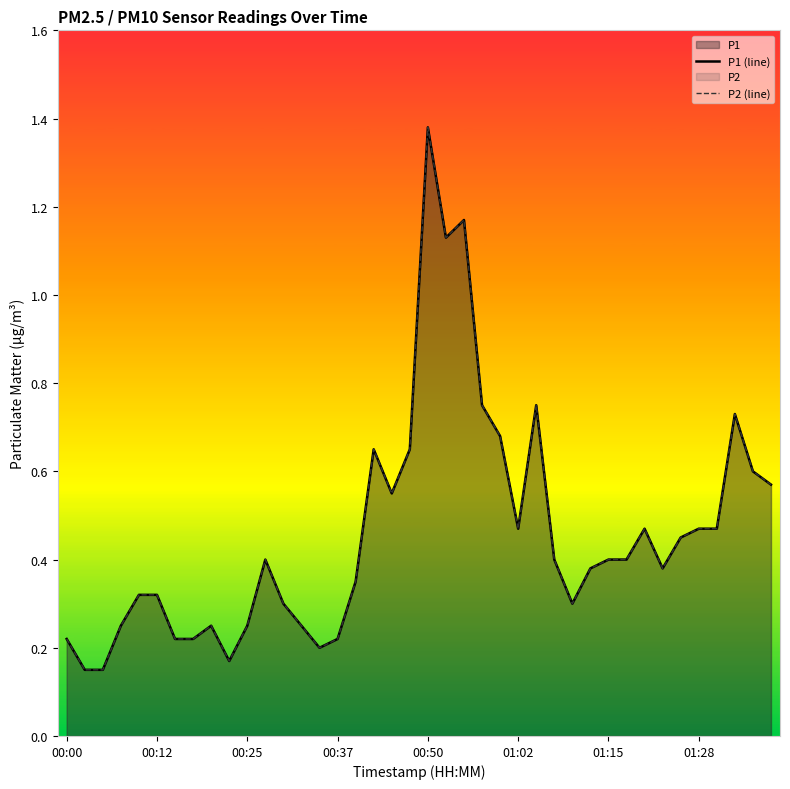

Count the P1 (line) values in the range 0 to 1.

37